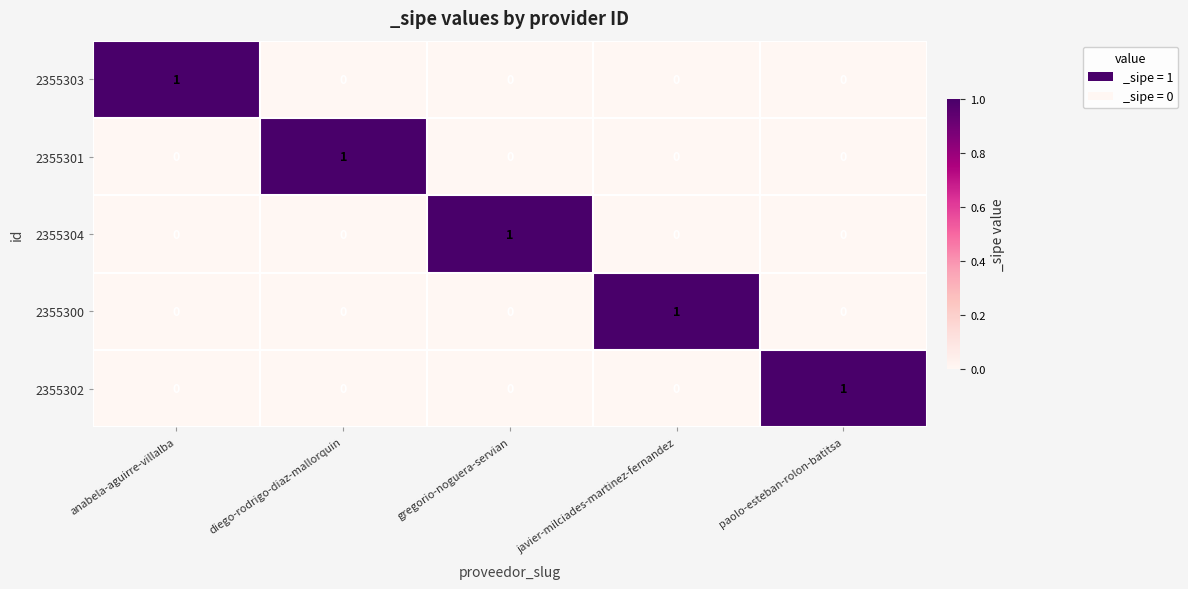

The 2355304 series shows -1 at anabela-aguirre-villalba. True or false?

False